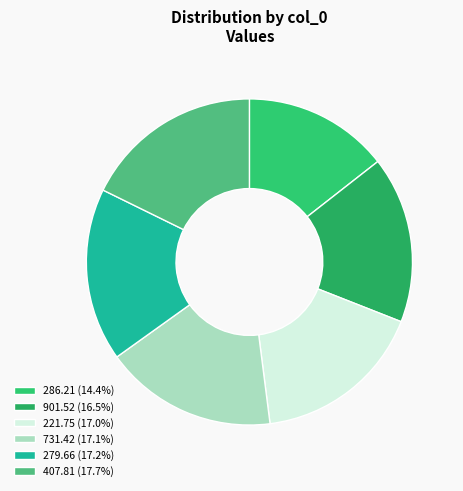

How many segments does this pie chart have?

6